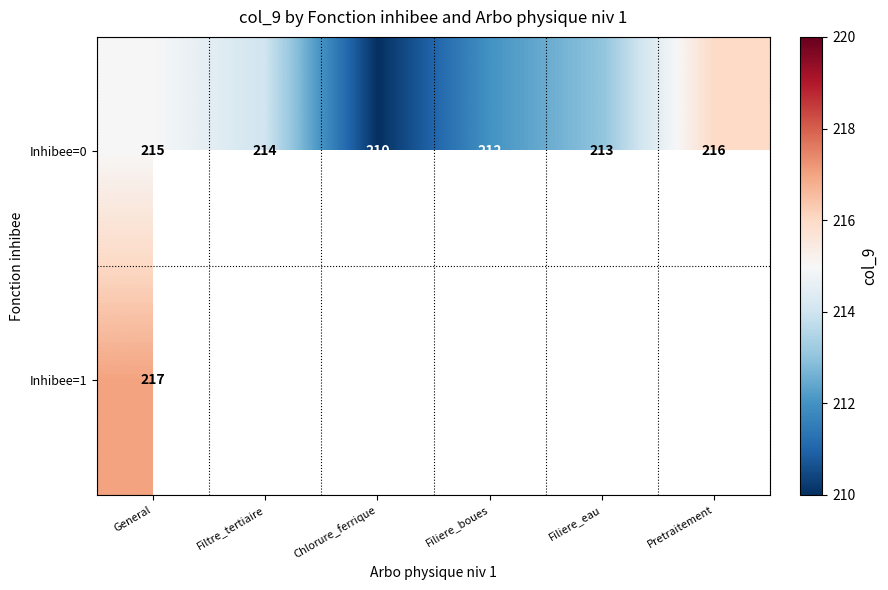

Rank the categories by Inhibee=0 value from lowest to highest.

Chlorure_ferrique, Filiere_boues, Filiere_eau, Filtre_tertiaire, General, Pretraitement